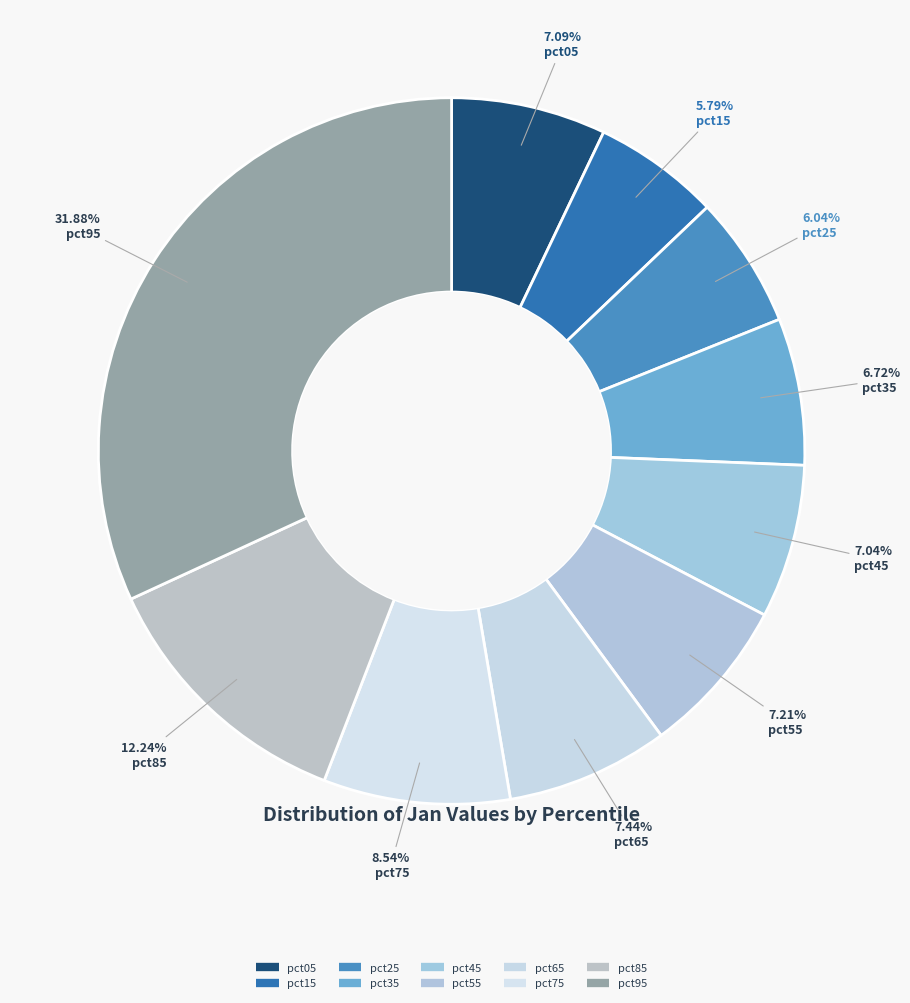

To the nearest percent, what is the difference between the pct65 and pct25 slice percentages?

1%